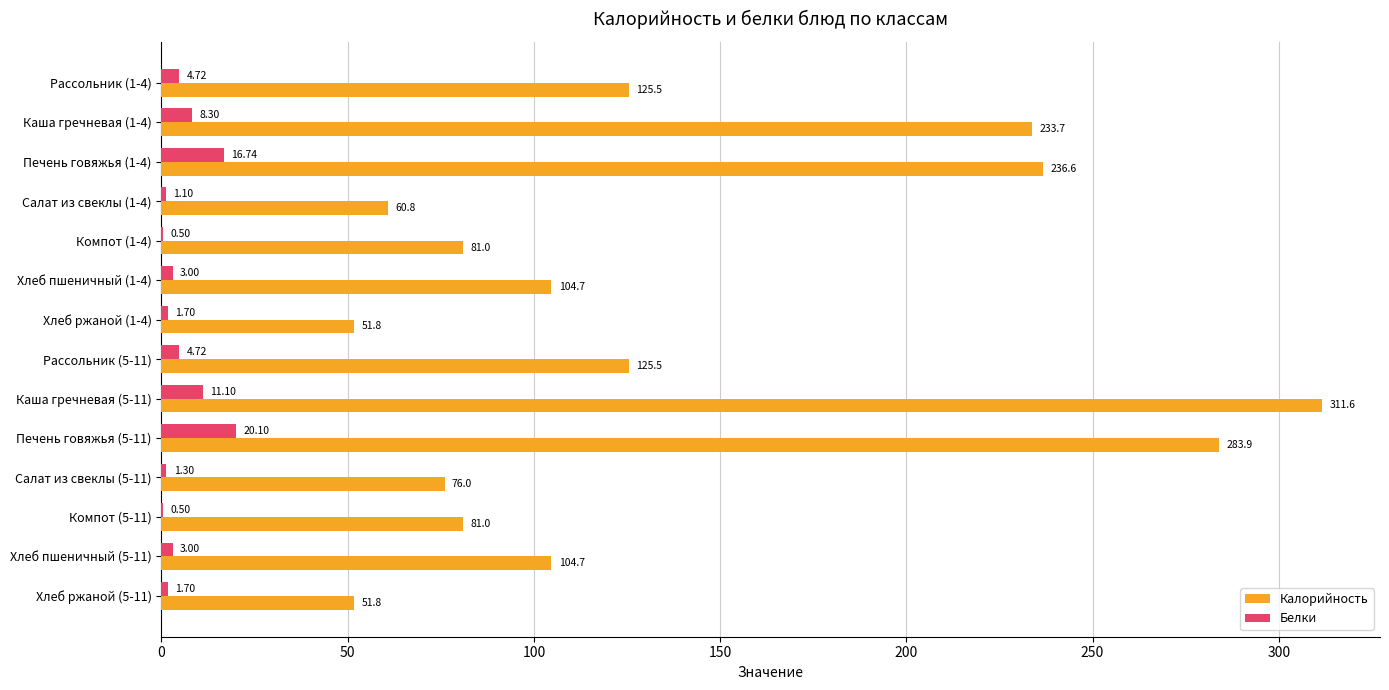

Count the number of data series in this chart.

2